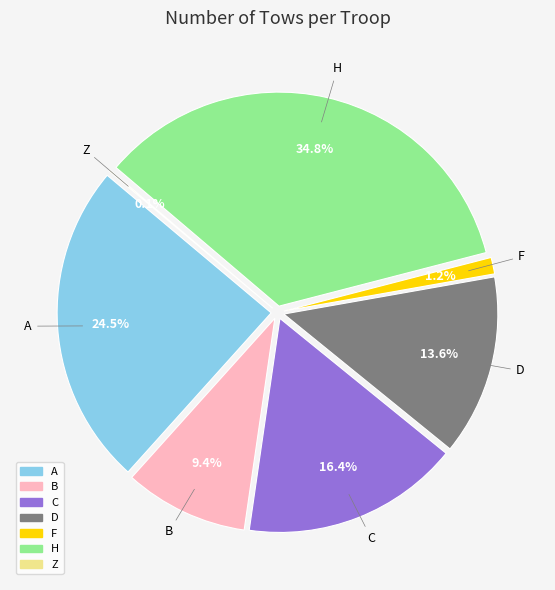

Rank the categories by value from highest to lowest.

H, A, C, D, B, F, Z